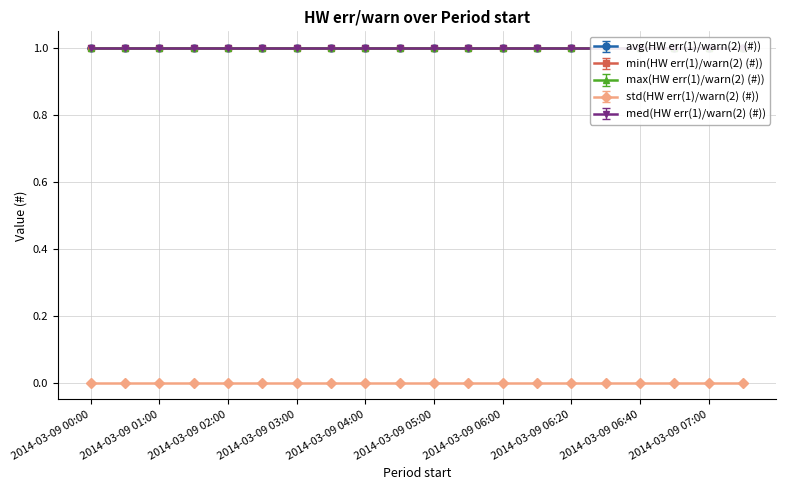

At which label does med(HW err(1)/warn(2) (#)) reach its peak?

2014-03-09 00:00